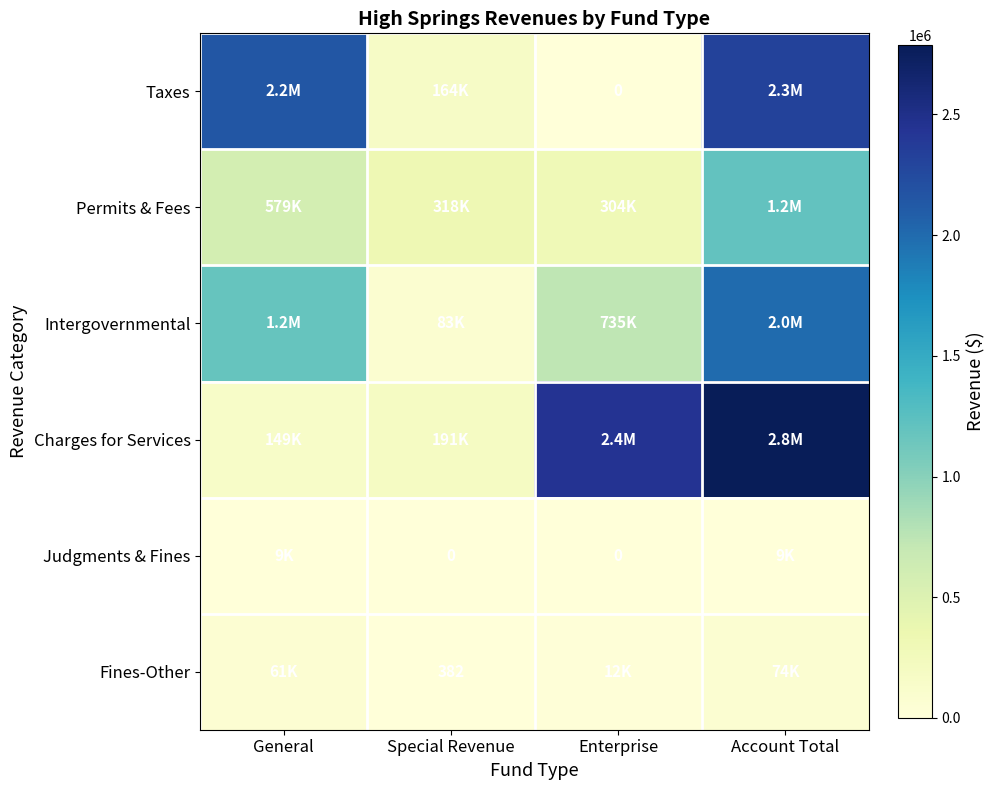

At which label is Intergovernmental closest to 1042275?

General